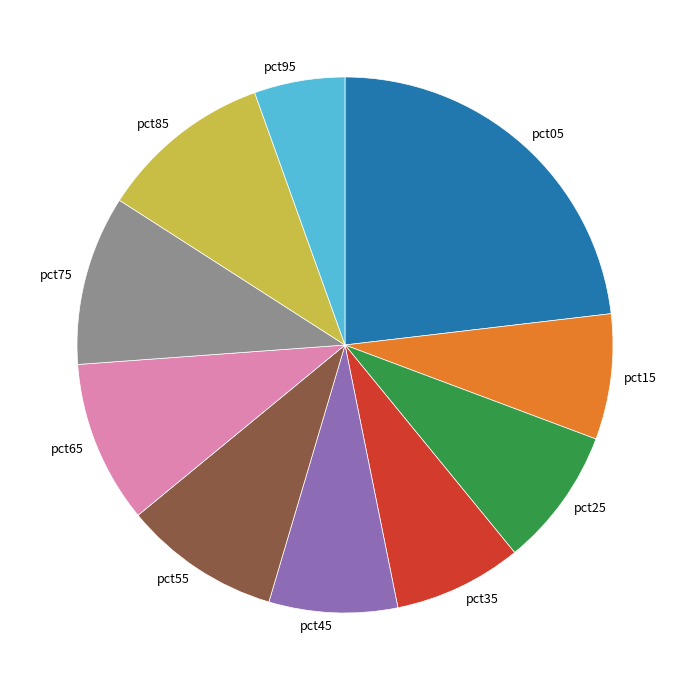

How many segments does this pie chart have?

10